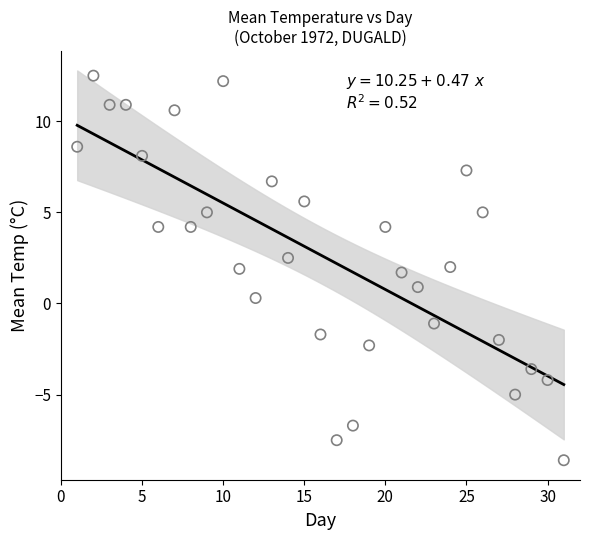

What is the range of X values (max minus min)?

30.0